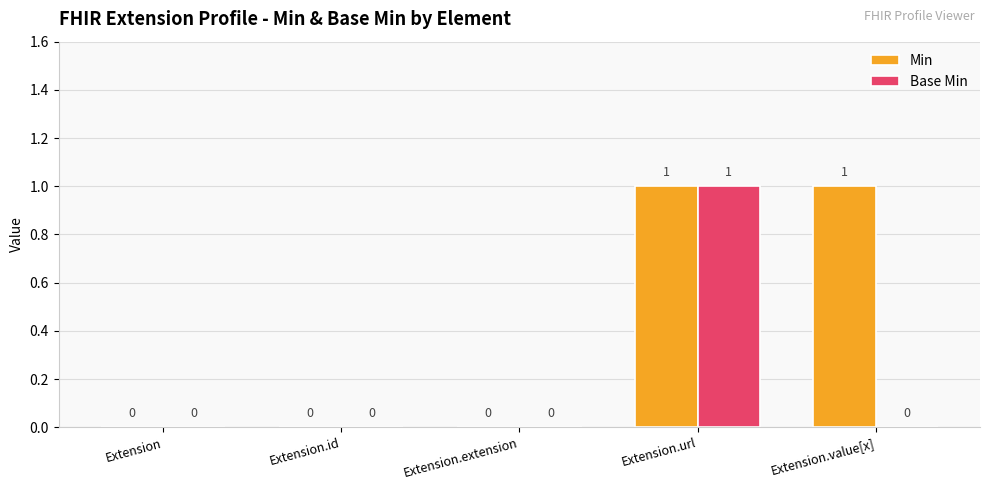

Count the number of data series in this chart.

2